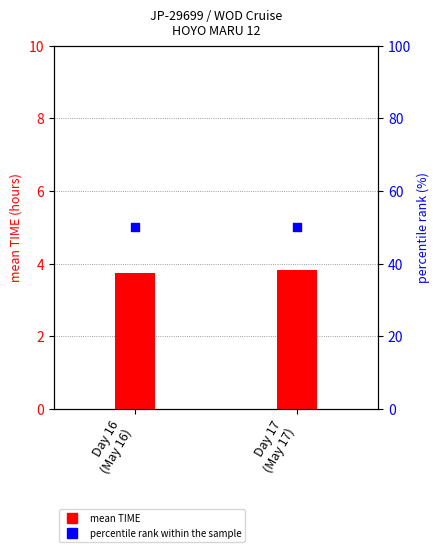

Which series contains the lowest Y value?

mean TIME